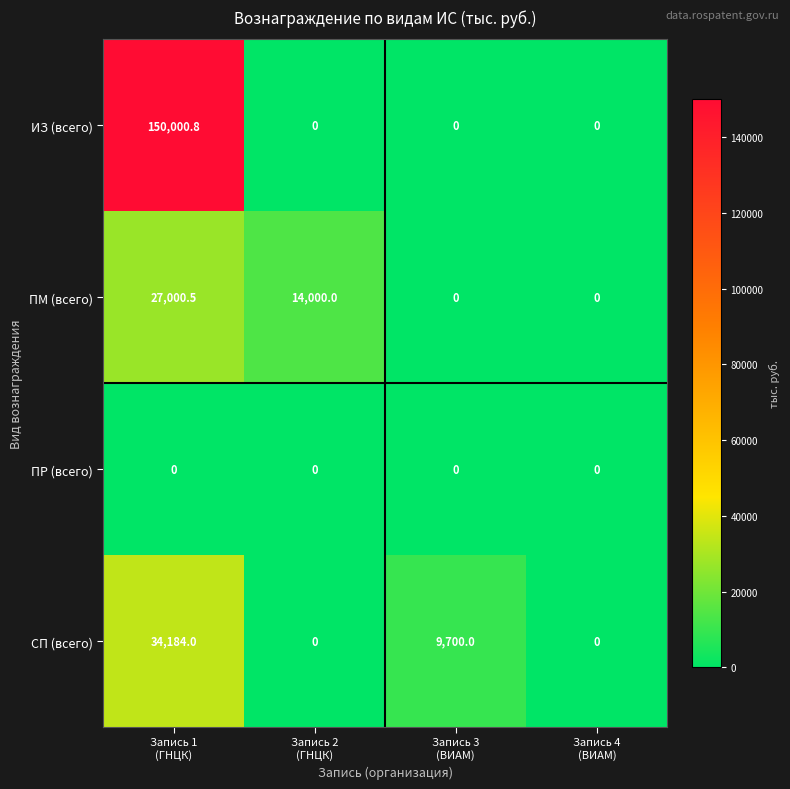

What is the average value of the СП (всего) series?

10971.0